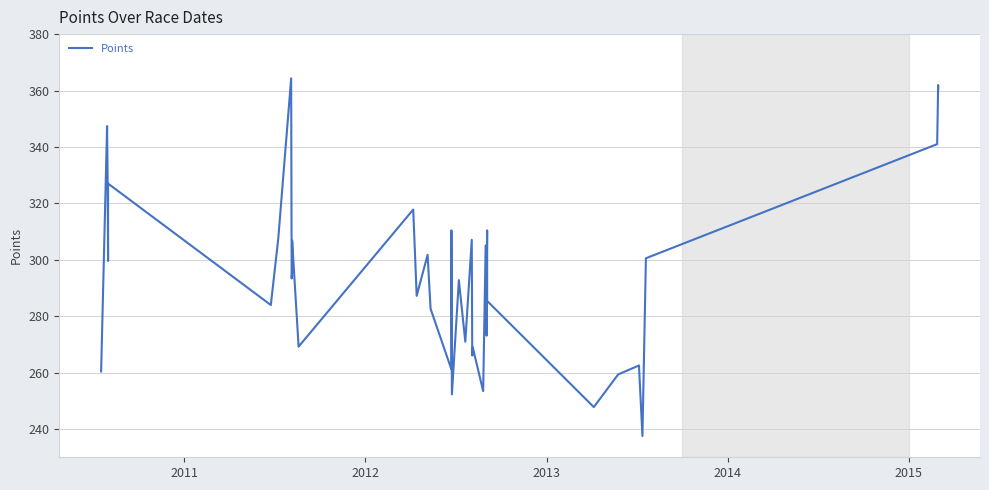

What is the sum of all values?

11810.9